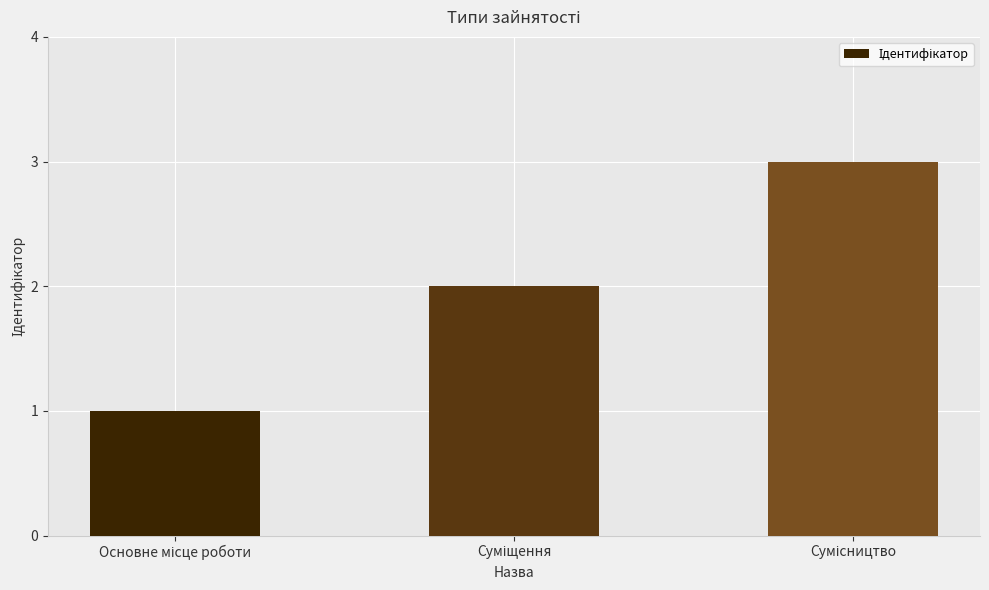

What is the greatest value displayed?

3